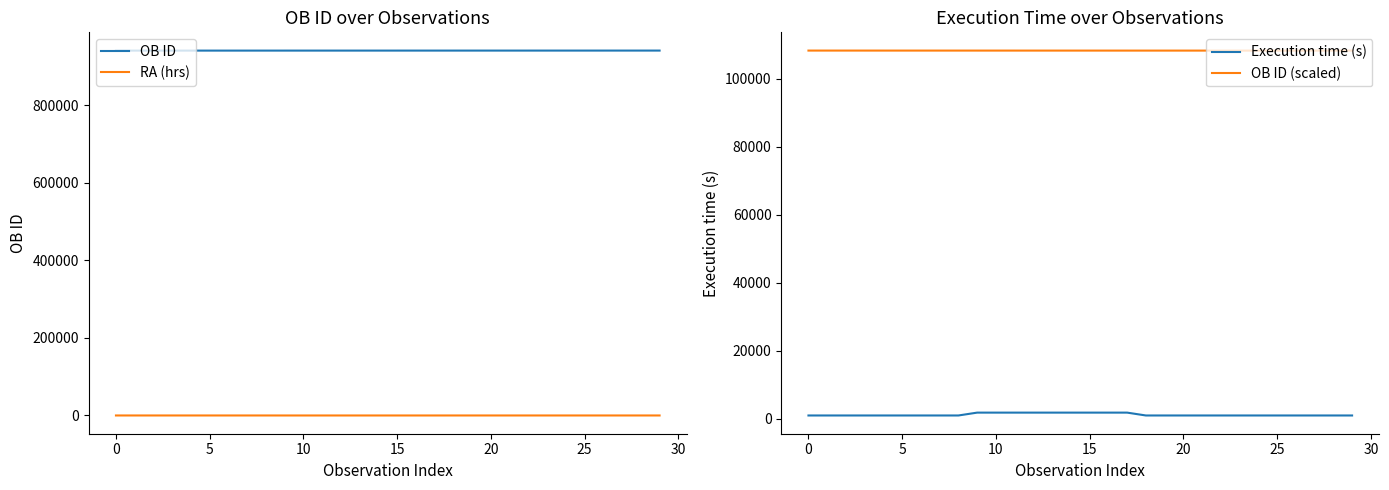

True or false: Execution time (s) and OB ID (scaled) intersect in this chart.

False